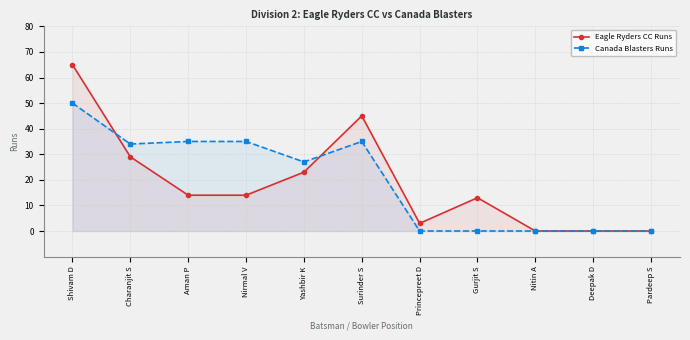

Between which two adjacent categories do Eagle Ryders CC Runs and Canada Blasters Runs first intersect?

Shivam D and Charanjit S